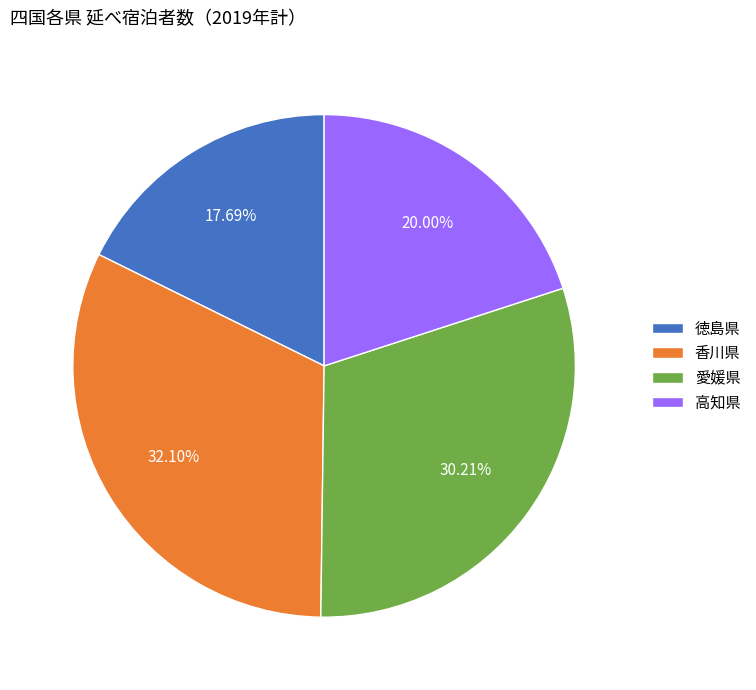

Between 香川県 and 高知県, which is larger?

香川県